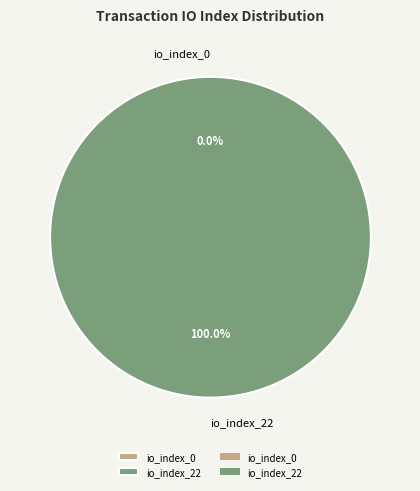

Which slice is the smallest?

io_index_0